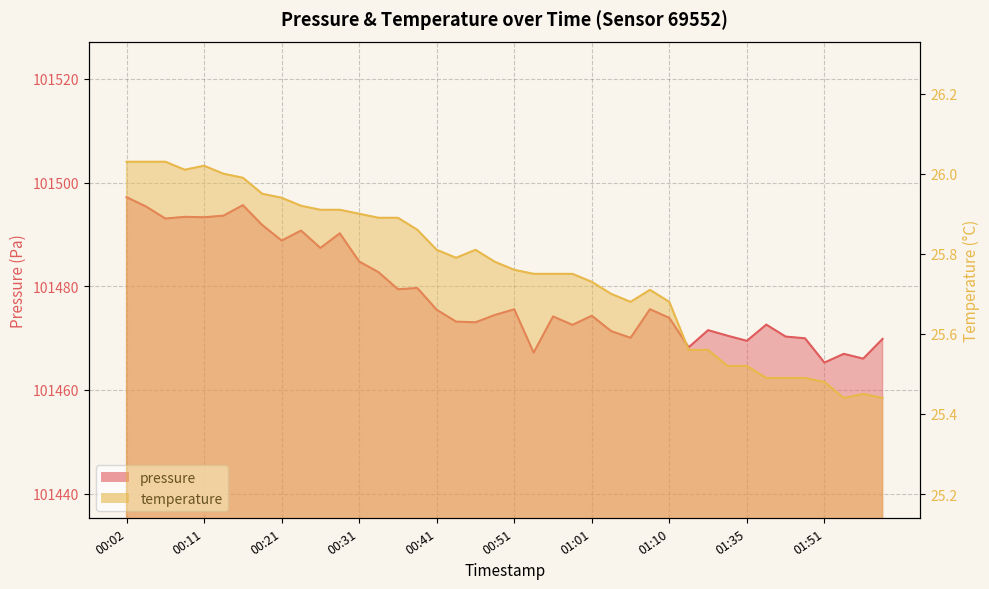

What is the total value across all series at 01:30?

101497.1